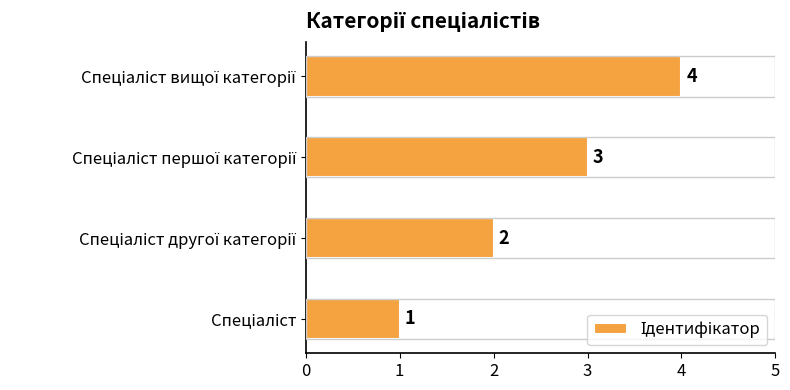

What is the difference between the maximum and minimum values?

3